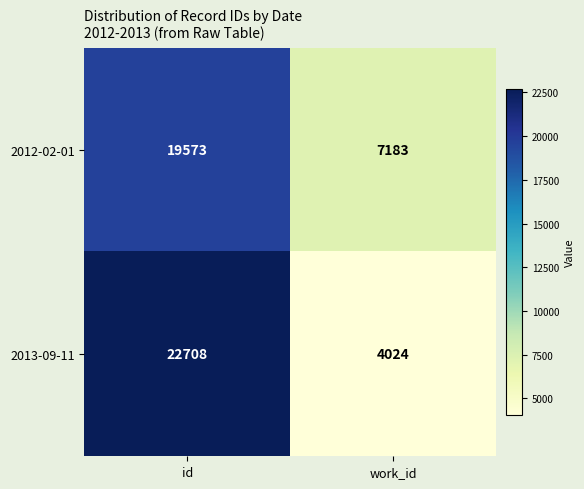

What is the total value across all series at id?

42281